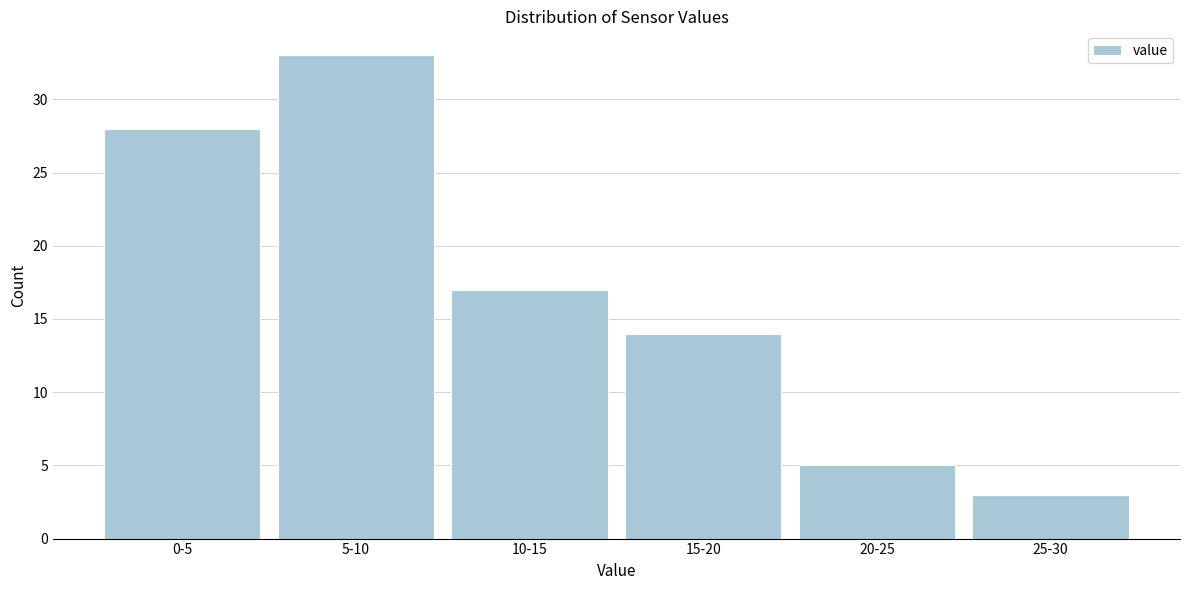

Reading left to right, list all the values displayed in this chart.

28	33	17	14	5	3